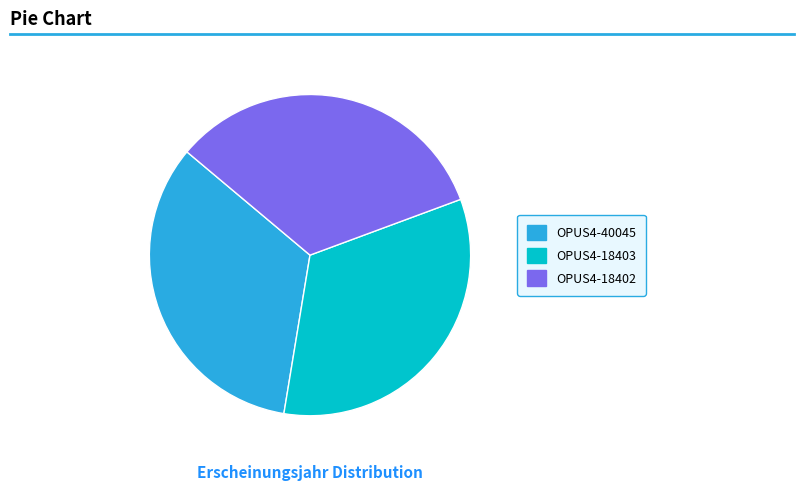

True or false: OPUS4-18402 accounts for 47% of the total.

False